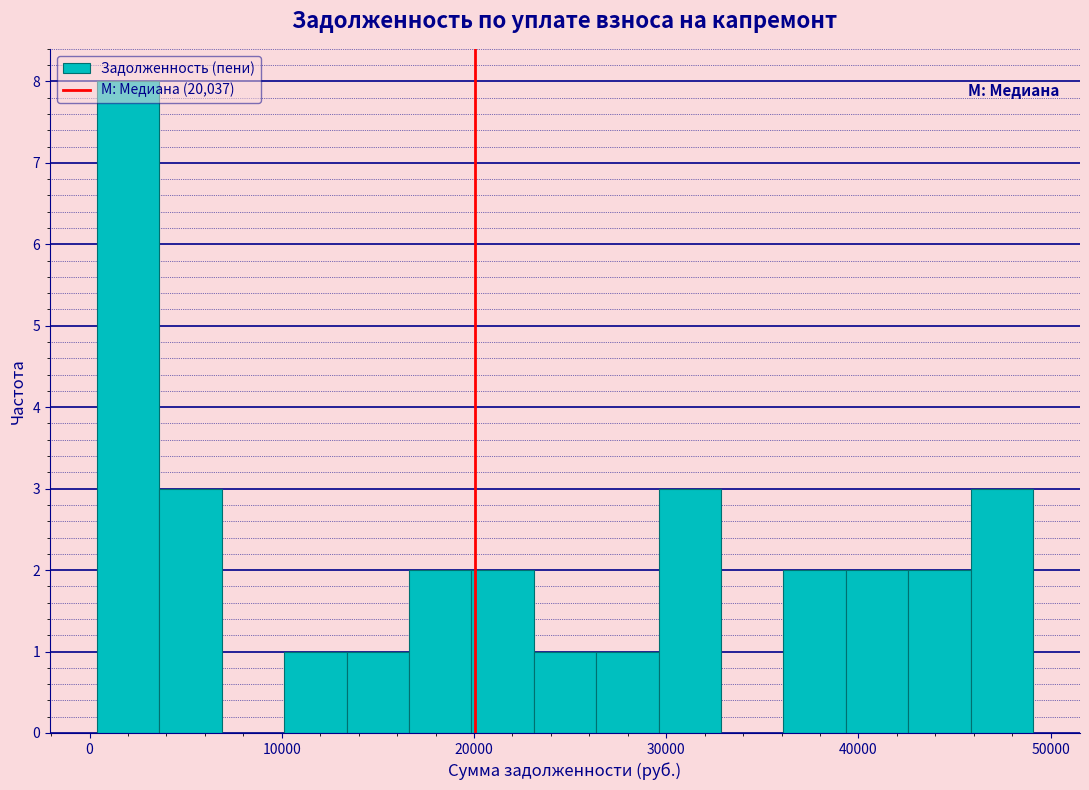

Around what value on the x-axis is the tallest bar? Give the approximate position of its centre, as read against the axis.

2000